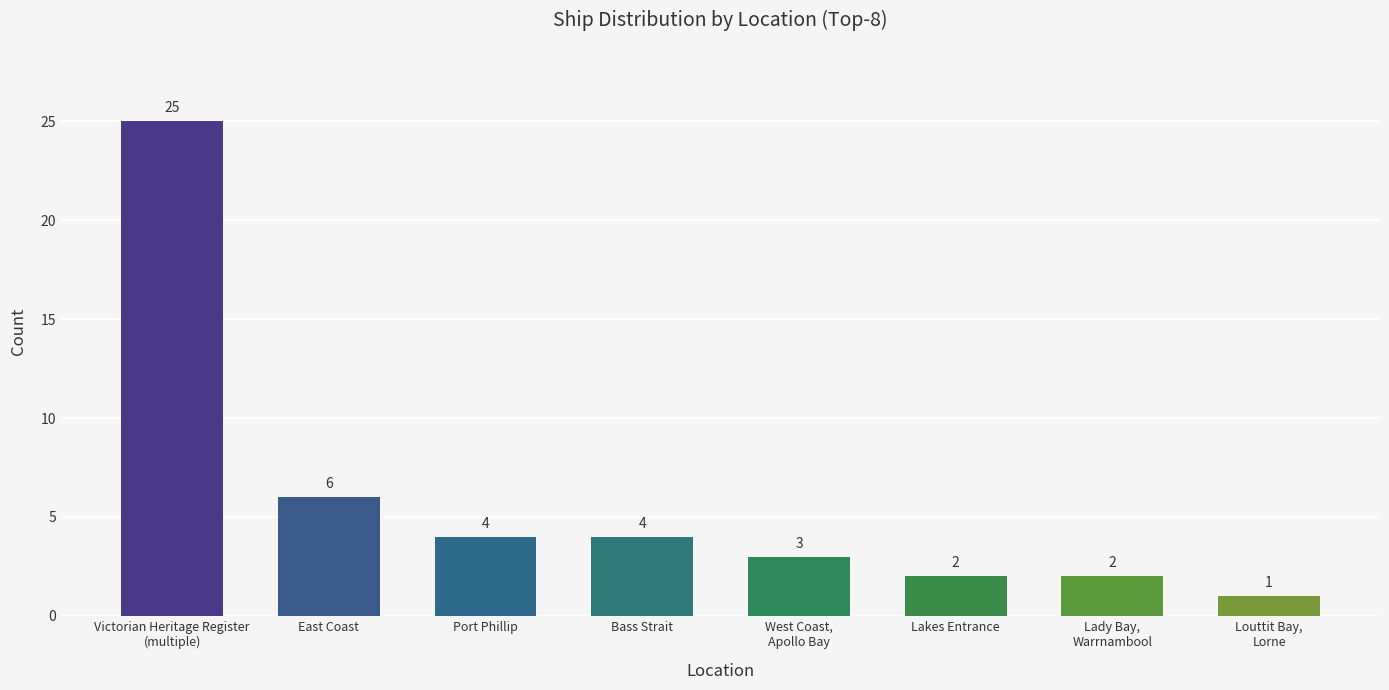

Where is the data nearest to the value 13?

East Coast